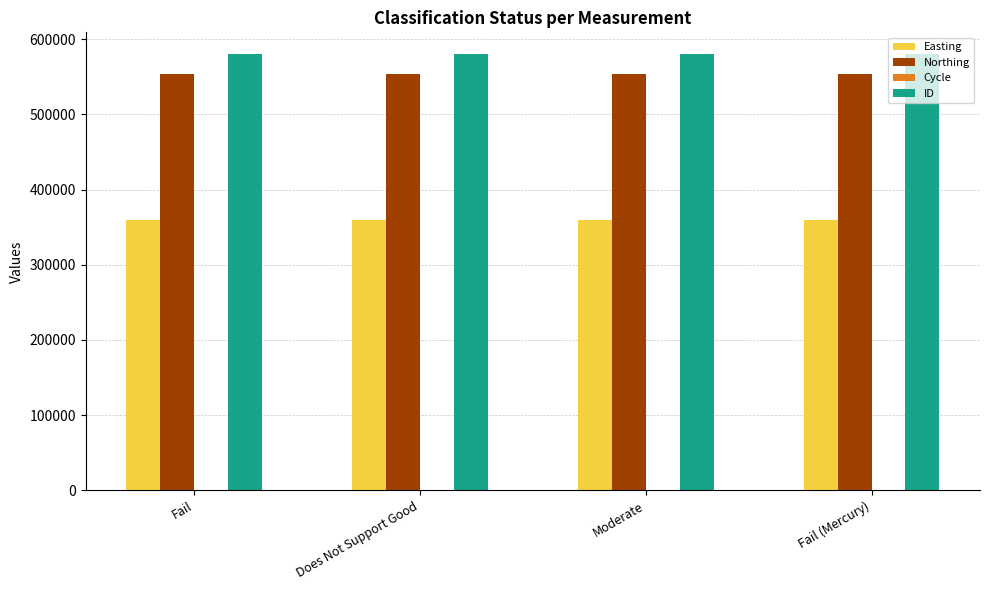

Which series has the largest total across all categories?

ID